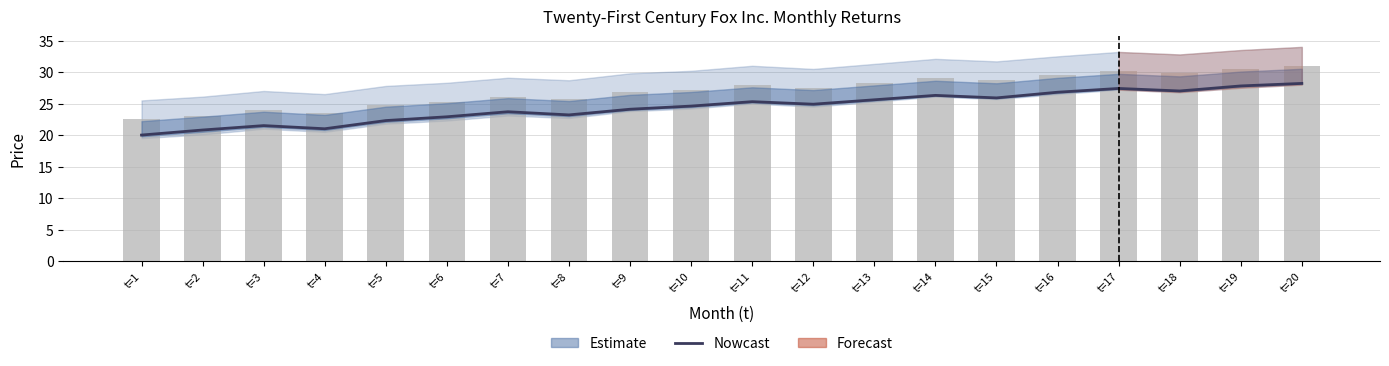

Reading left to right, what are all the values shown in this chart?

Nowcast: 20.0	20.8	21.5	21.0	22.3	22.9	23.7	23.2	24.1	24.6	25.3	24.9	25.6	26.3	25.9	26.8	27.4	27.0	27.8	28.2
FOX Price (bars): 22.5	23.1	24.0	23.5	24.8	25.3	26.1	25.7	26.8	27.2	28.0	27.5	28.3	29.1	28.7	29.5	30.2	29.8	30.5	31.0